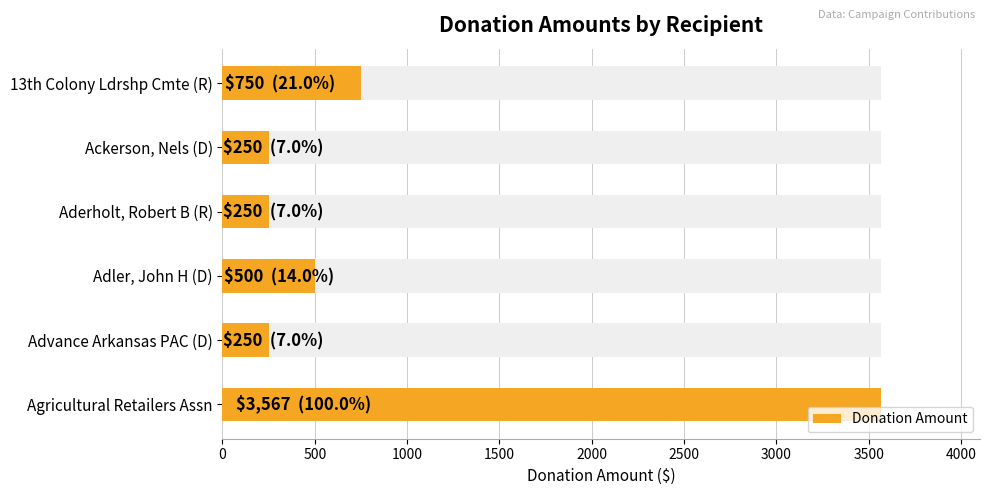

What is the smallest value displayed?

250